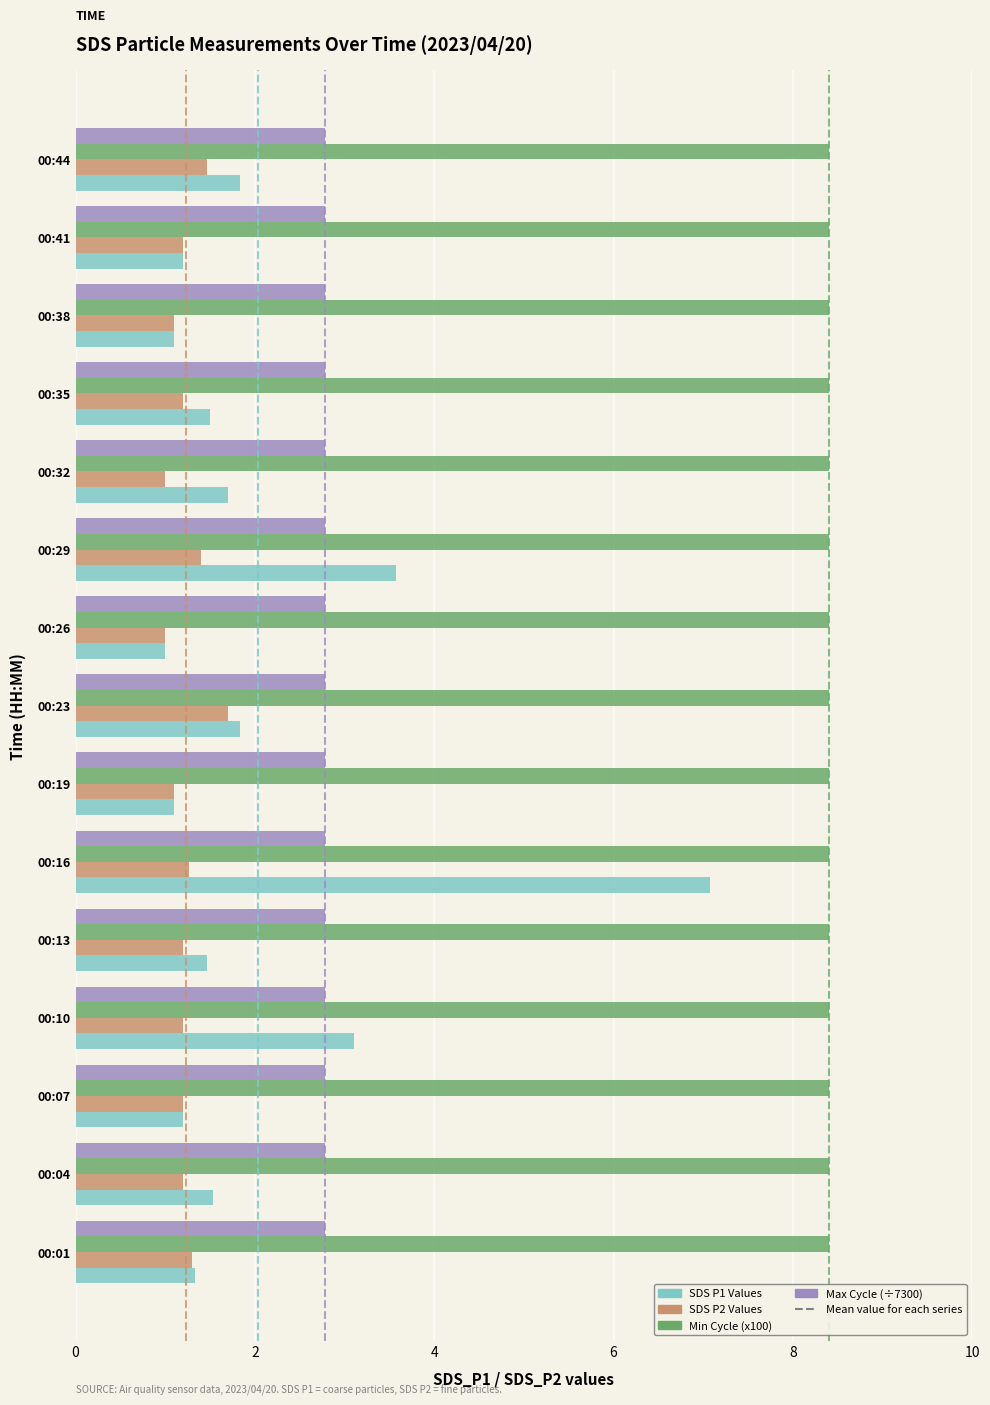

Is it true that Min Cycle (x100) equals 8.4 at 00:23?

True